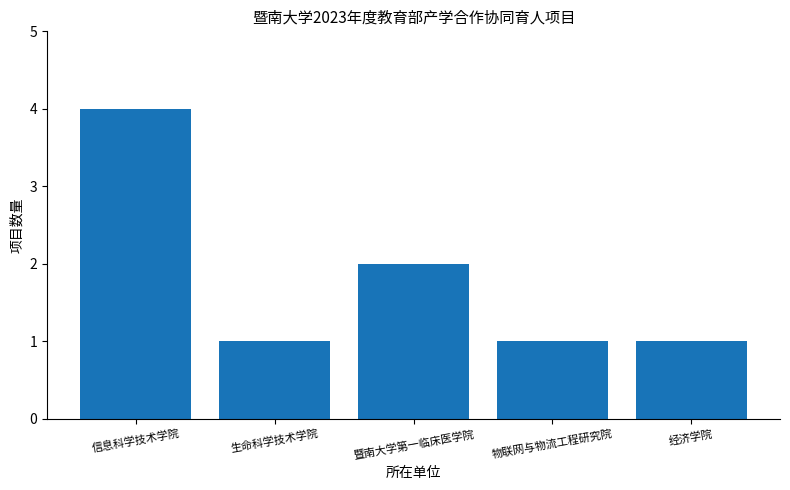

What is the change in value from 暨南大学第一临床医学院 to 物联网与物流工程研究院?

-1